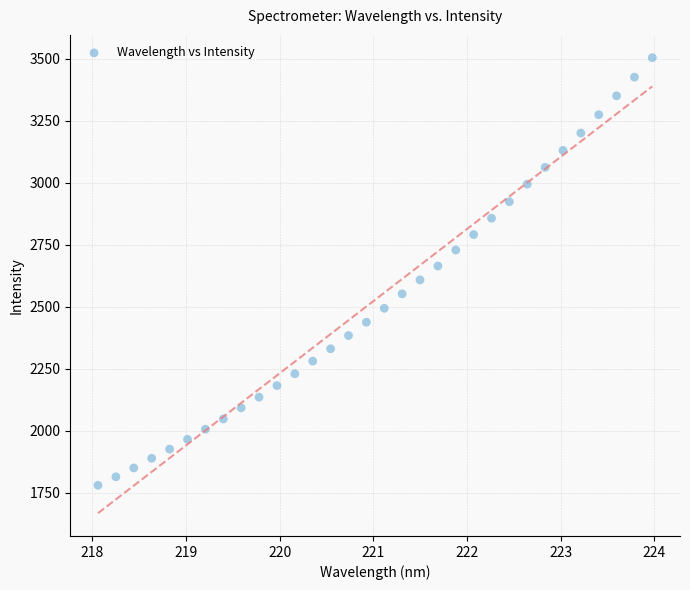

What is the range of Y values (max minus min)?

1724.2